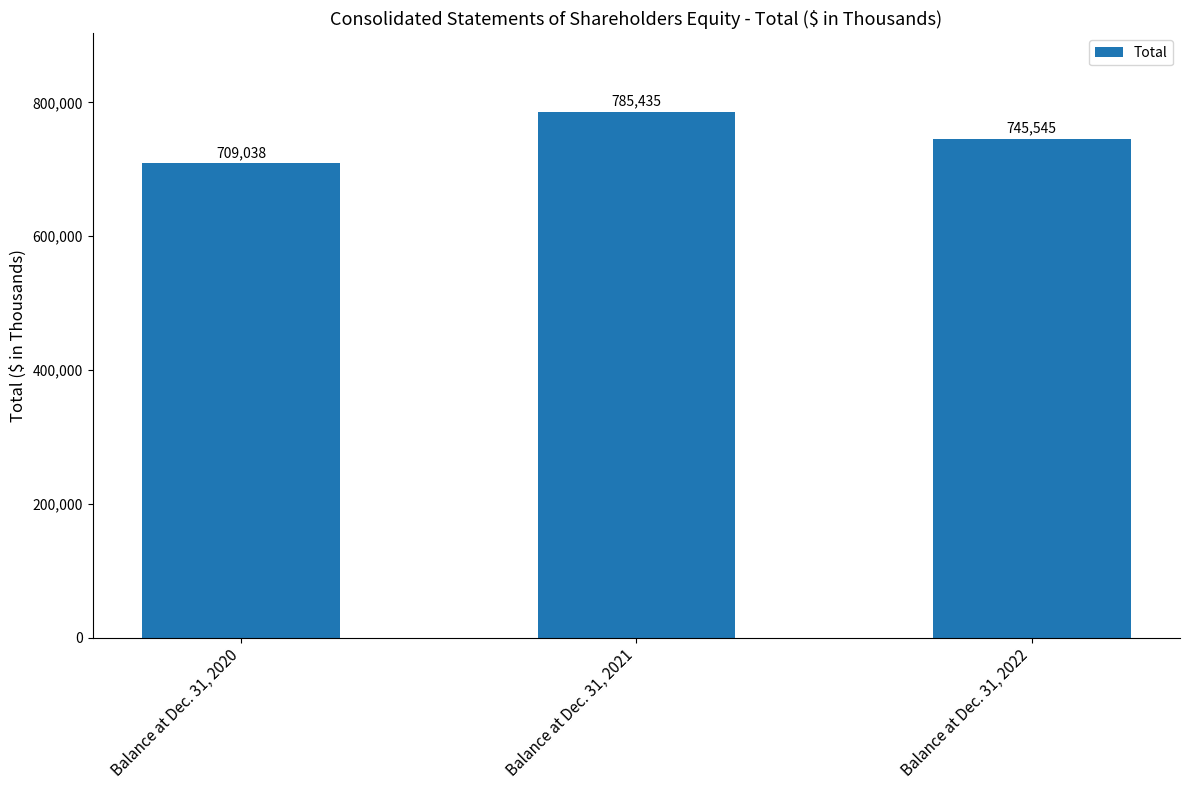

Reading left to right, transcribe all the data shown in this chart.

709038	785435	745545